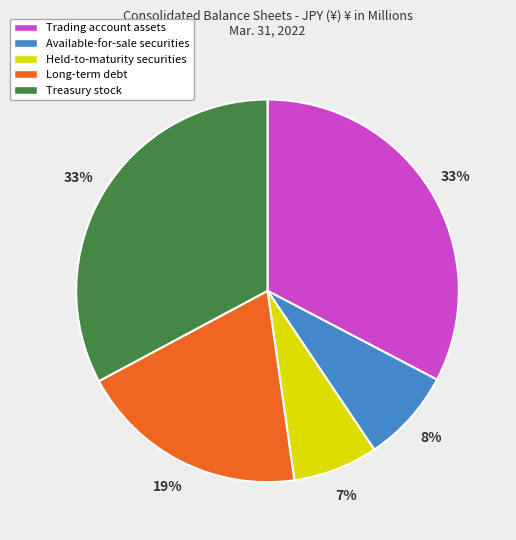

To the nearest percent, what is the difference between the largest and smallest slice percentages?

26%